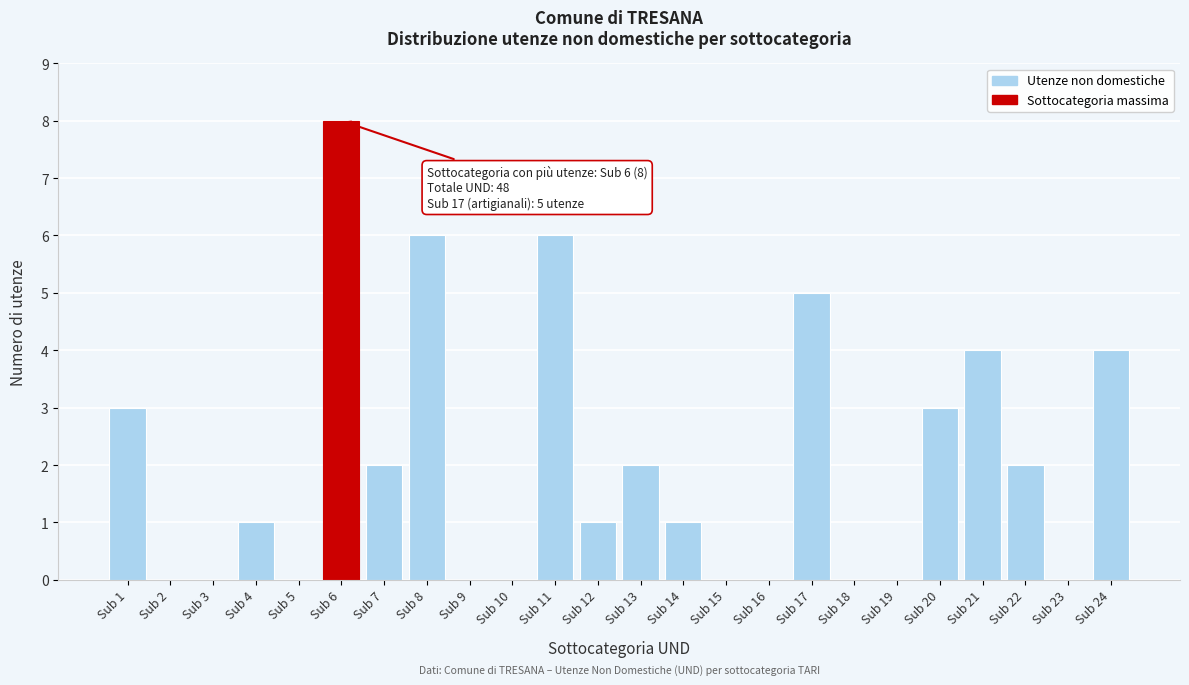

Reading left to right, what are all the values shown in this chart?

Sub 1=3	Sub 2=0	Sub 3=0	Sub 4=1	Sub 5=0	Sub 6=8	Sub 7=2	Sub 8=6	Sub 9=0	Sub 10=0	Sub 11=6	Sub 12=1	Sub 13=2	Sub 14=1	Sub 15=0	Sub 16=0	Sub 17=5	Sub 18=0	Sub 19=0	Sub 20=3	Sub 21=4	Sub 22=2	Sub 23=0	Sub 24=4